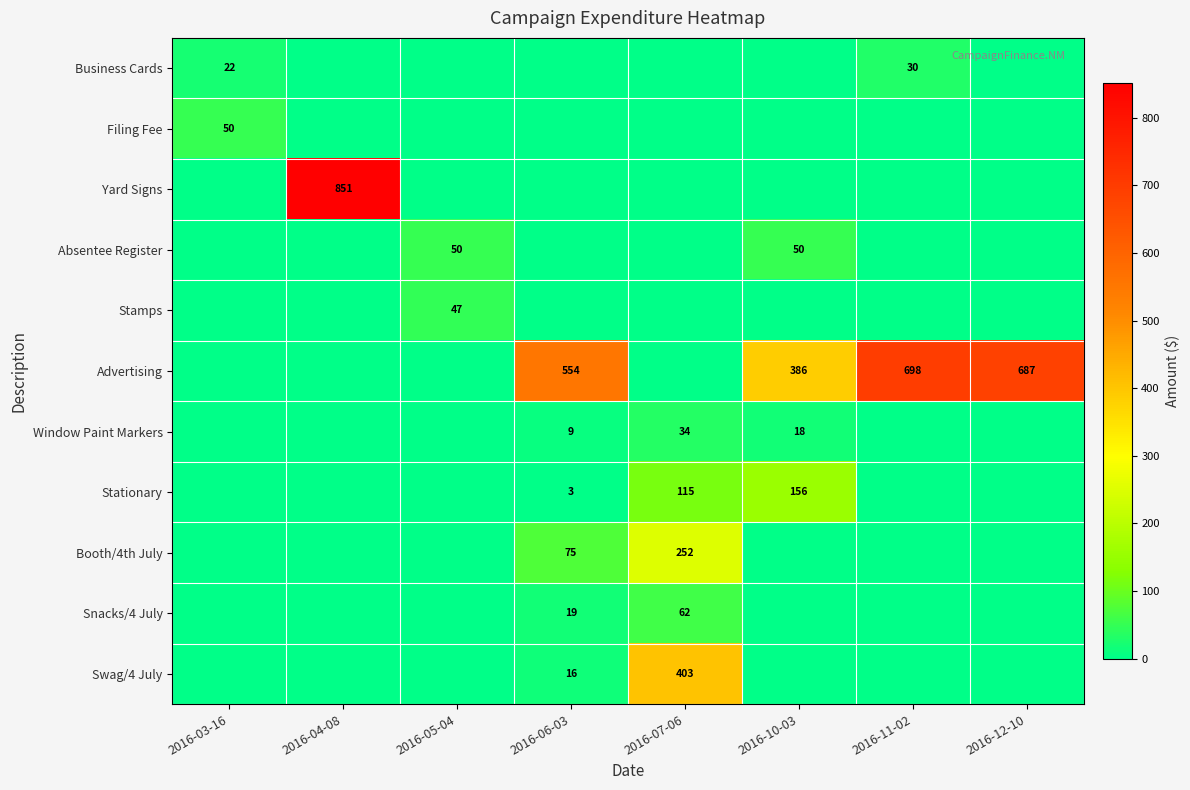

True or false: Filing Fee has a value of 50 at 2016-03-16.

True